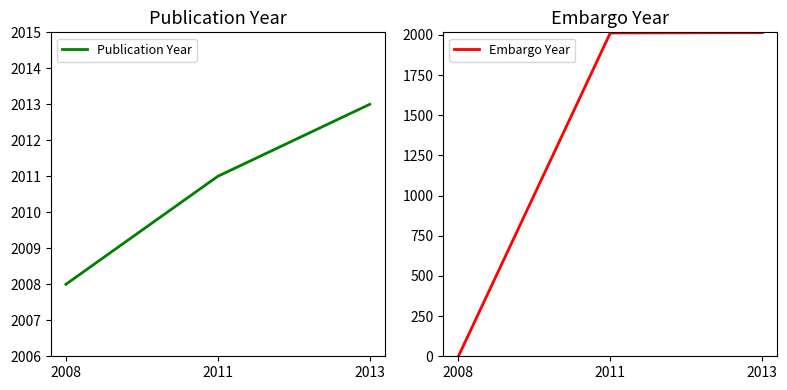

Reading left to right, transcribe all the data shown in this chart.

Publication Year: 2008=2008	2011=2011	2013=2013
Embargo Year: 2008=0	2011=2012	2013=2014